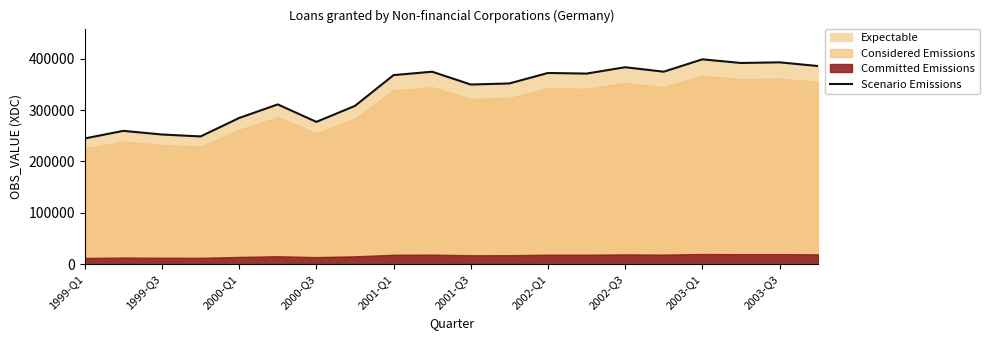

Count the number of values greater than 368050.

9